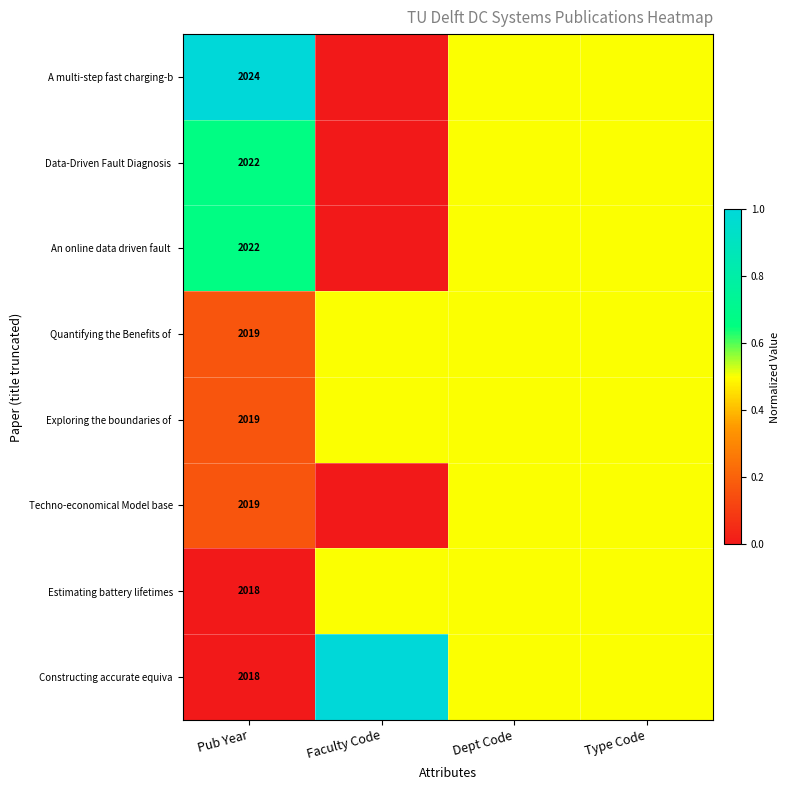

What is the difference between the highest and lowest values at Pub Year?

6.0